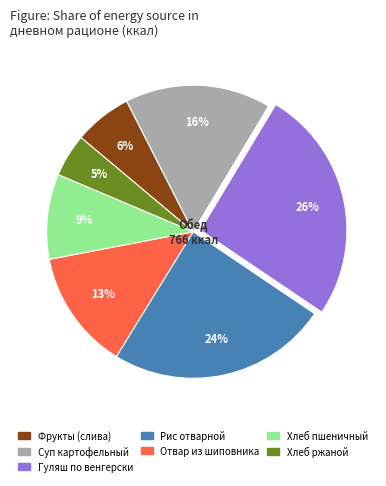

Is Фрукты (слива) the majority of the pie?

No